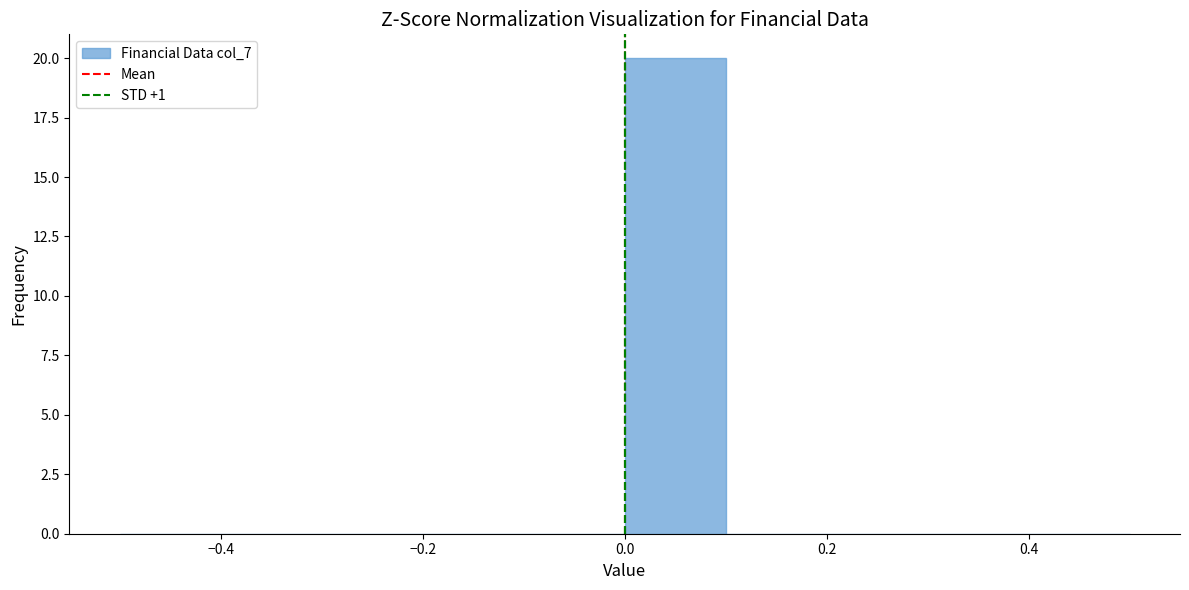

Reading left to right, transcribe this chart: for each bar, give the range it covers on the x-axis and its height. The values are not printed on the chart, so give them approximately, as read against the axis.

-0.5 to -0.4: 0
-0.4 to -0.3: 0
-0.3 to -0.2: 0
-0.2 to -0.1: 0
-0.1 to 0.0: 0
0.0 to 0.1: 20
0.1 to 0.2: 0
0.2 to 0.3: 0
0.3 to 0.4: 0
0.4 to 0.5: 0